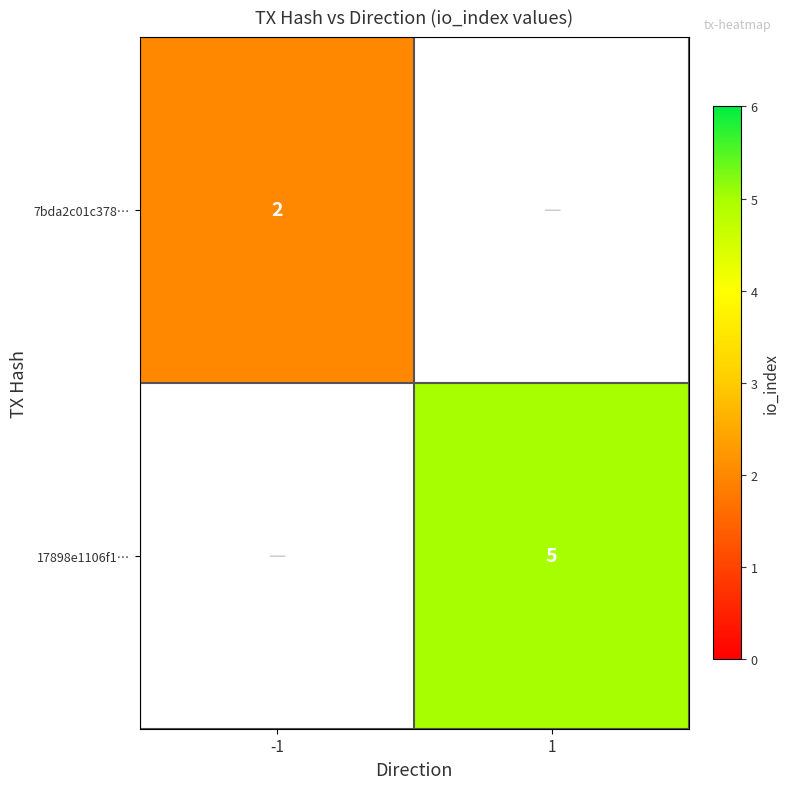

Between -1 and 1, which is larger?

1